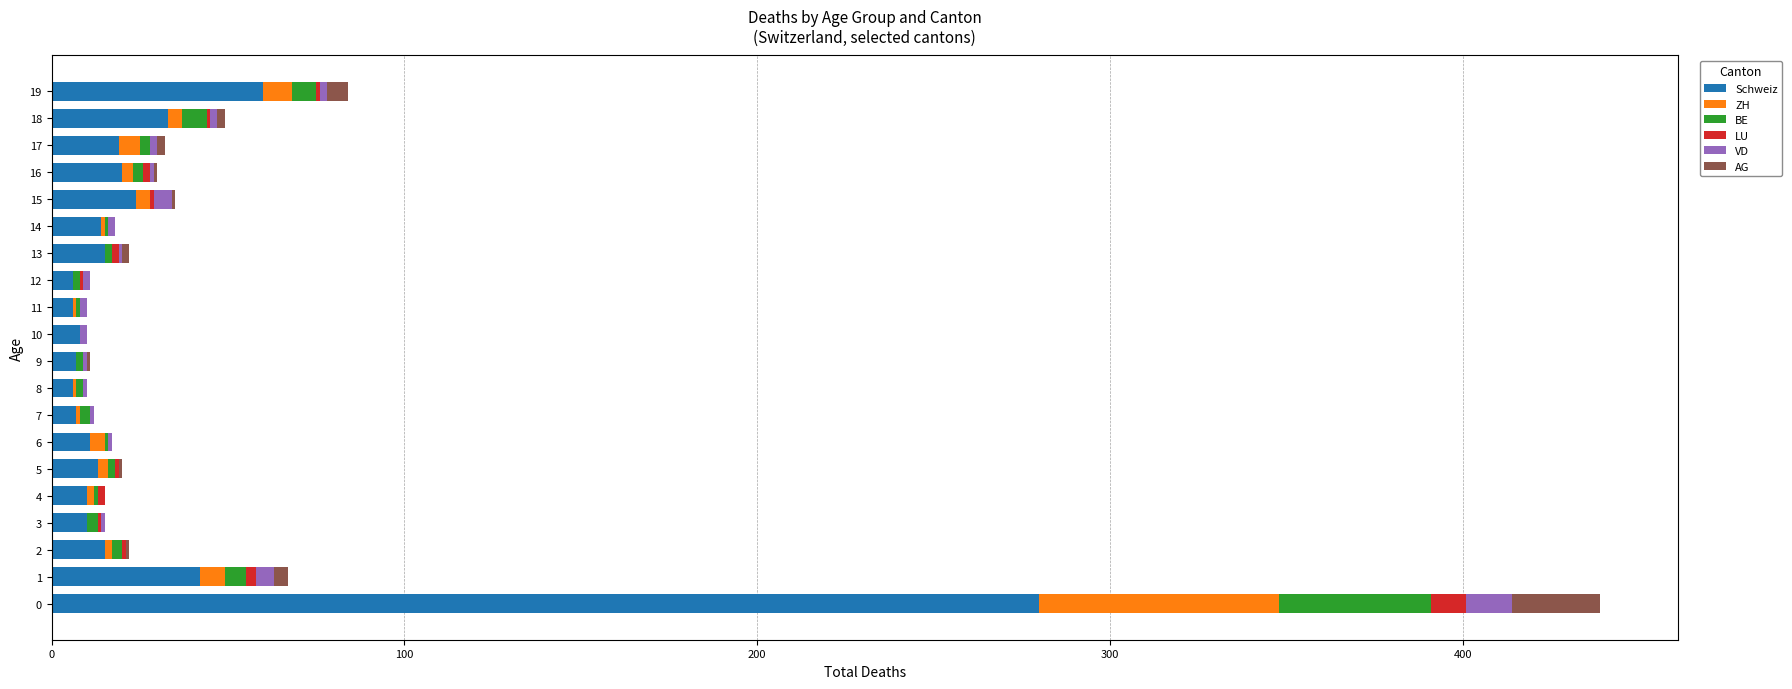

What is the highest value of the Schweiz series?

280